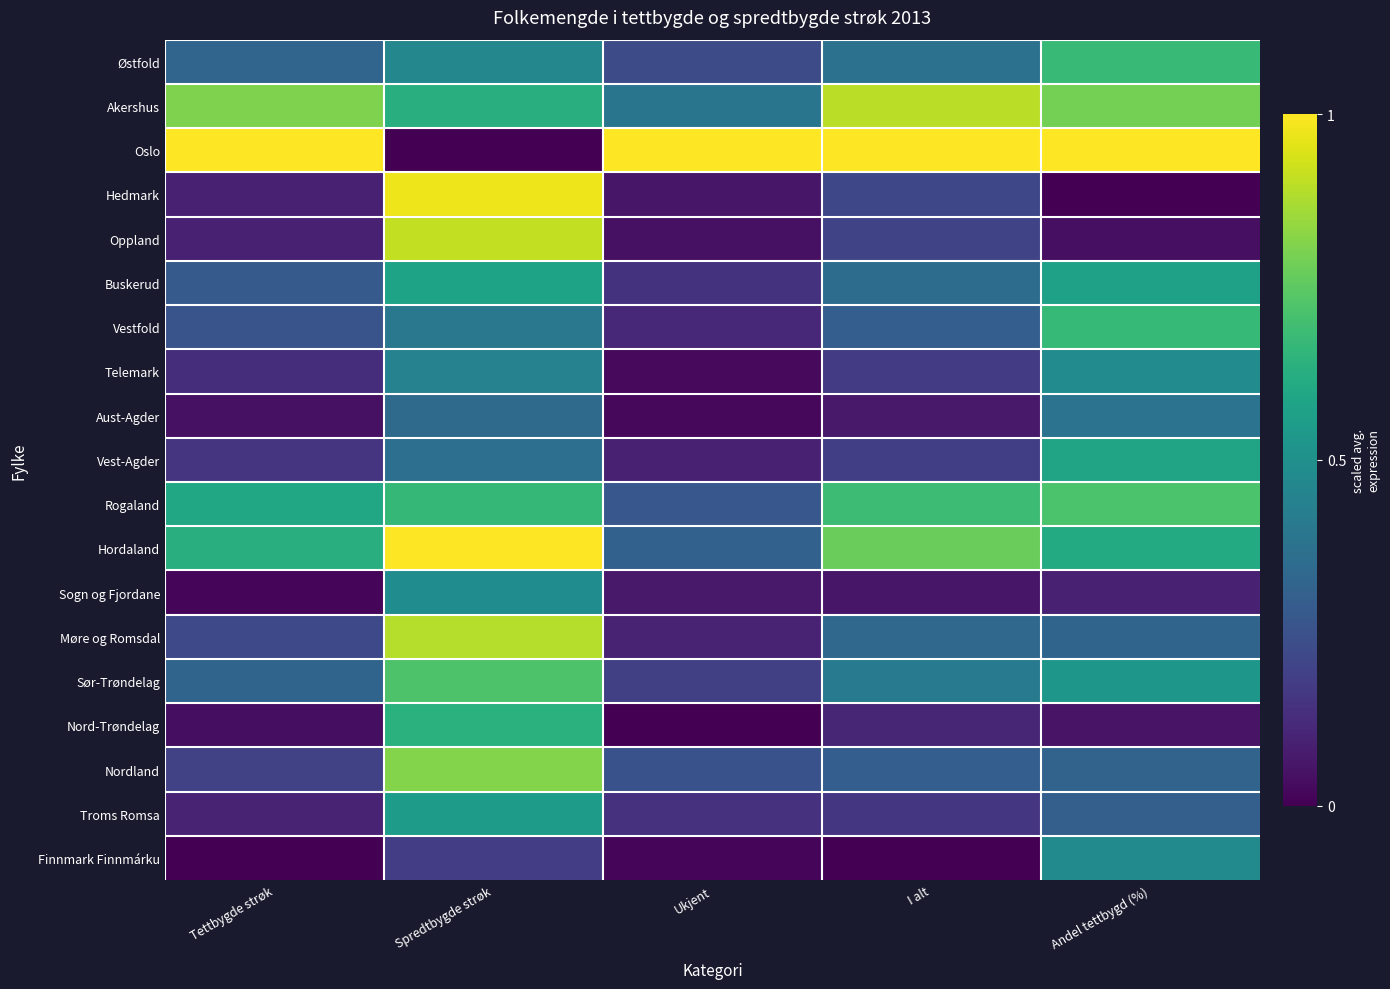

Reading left to right, list all the values displayed in this chart.

Østfold: Tettbygde strøk=0.3	Spredtbygde strøk=0.5	Ukjent=0.2	I alt=0.4	Andel tettbygd (%)=0.7
Akershus: Tettbygde strøk=0.8	Spredtbygde strøk=0.6	Ukjent=0.4	I alt=0.9	Andel tettbygd (%)=0.8
Oslo: Tettbygde strøk=1.0	Spredtbygde strøk=0.0	Ukjent=1.0	I alt=1.0	Andel tettbygd (%)=1.0
Hedmark: Tettbygde strøk=0.1	Spredtbygde strøk=1.0	Ukjent=0.1	I alt=0.2	Andel tettbygd (%)=0.0
Oppland: Tettbygde strøk=0.1	Spredtbygde strøk=0.9	Ukjent=0.0	I alt=0.2	Andel tettbygd (%)=0.0
Buskerud: Tettbygde strøk=0.3	Spredtbygde strøk=0.6	Ukjent=0.1	I alt=0.4	Andel tettbygd (%)=0.6
Vestfold: Tettbygde strøk=0.3	Spredtbygde strøk=0.4	Ukjent=0.1	I alt=0.3	Andel tettbygd (%)=0.7
Telemark: Tettbygde strøk=0.1	Spredtbygde strøk=0.4	Ukjent=0.0	I alt=0.2	Andel tettbygd (%)=0.5
Aust-Agder: Tettbygde strøk=0.0	Spredtbygde strøk=0.3	Ukjent=0.0	I alt=0.1	Andel tettbygd (%)=0.4
Vest-Agder: Tettbygde strøk=0.2	Spredtbygde strøk=0.4	Ukjent=0.1	I alt=0.2	Andel tettbygd (%)=0.6
Rogaland: Tettbygde strøk=0.6	Spredtbygde strøk=0.7	Ukjent=0.3	I alt=0.7	Andel tettbygd (%)=0.7
Hordaland: Tettbygde strøk=0.6	Spredtbygde strøk=1.0	Ukjent=0.3	I alt=0.8	Andel tettbygd (%)=0.6
Sogn og Fjordane: Tettbygde strøk=0.0	Spredtbygde strøk=0.5	Ukjent=0.1	I alt=0.1	Andel tettbygd (%)=0.1
Møre og Romsdal: Tettbygde strøk=0.2	Spredtbygde strøk=0.9	Ukjent=0.1	I alt=0.3	Andel tettbygd (%)=0.3
Sør-Trøndelag: Tettbygde strøk=0.3	Spredtbygde strøk=0.7	Ukjent=0.2	I alt=0.4	Andel tettbygd (%)=0.5
Nord-Trøndelag: Tettbygde strøk=0.0	Spredtbygde strøk=0.6	Ukjent=0.0	I alt=0.1	Andel tettbygd (%)=0.1
Nordland: Tettbygde strøk=0.2	Spredtbygde strøk=0.8	Ukjent=0.3	I alt=0.3	Andel tettbygd (%)=0.3
Troms Romsa: Tettbygde strøk=0.1	Spredtbygde strøk=0.6	Ukjent=0.1	I alt=0.2	Andel tettbygd (%)=0.3
Finnmark Finnmárku: Tettbygde strøk=0.0	Spredtbygde strøk=0.2	Ukjent=0.0	I alt=0.0	Andel tettbygd (%)=0.5